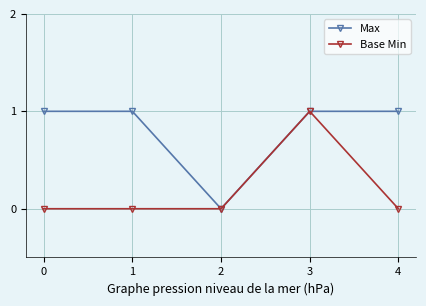

Is it true that Max equals 0 at 1?

False